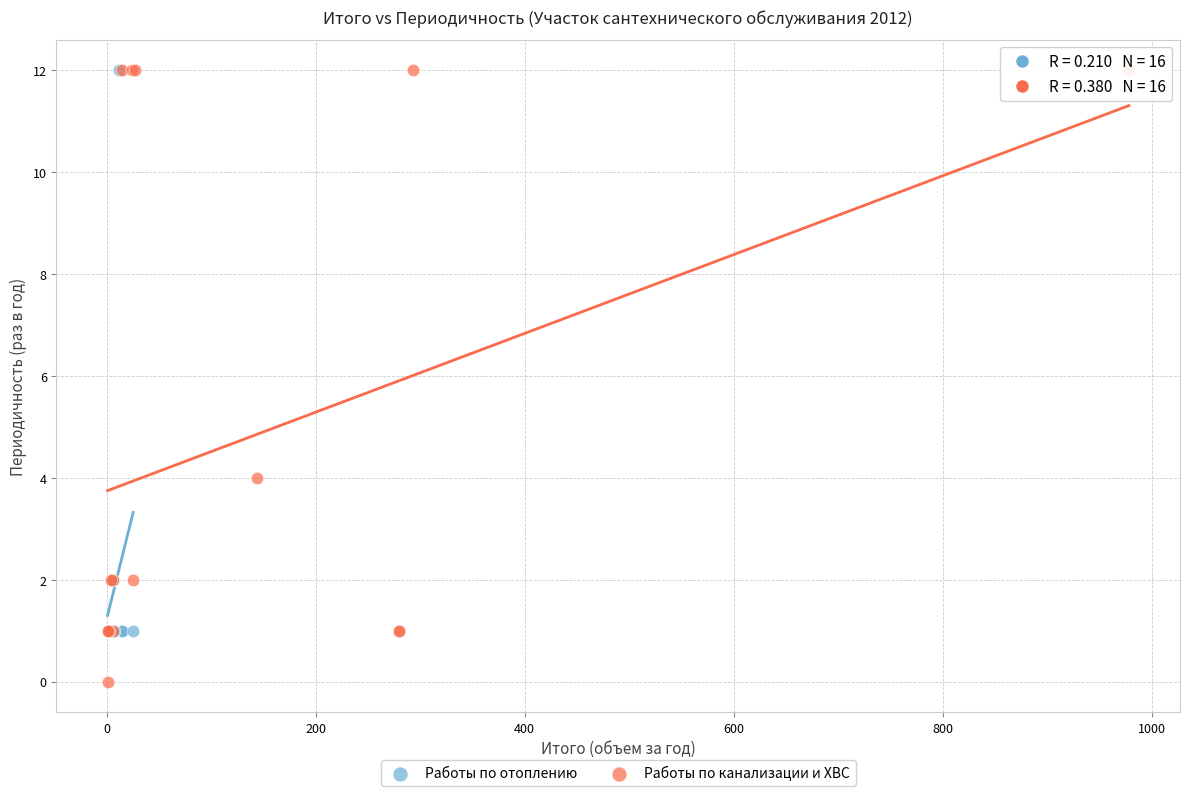

Which series contains the lowest Y value?

Работы по канализации и ХВС